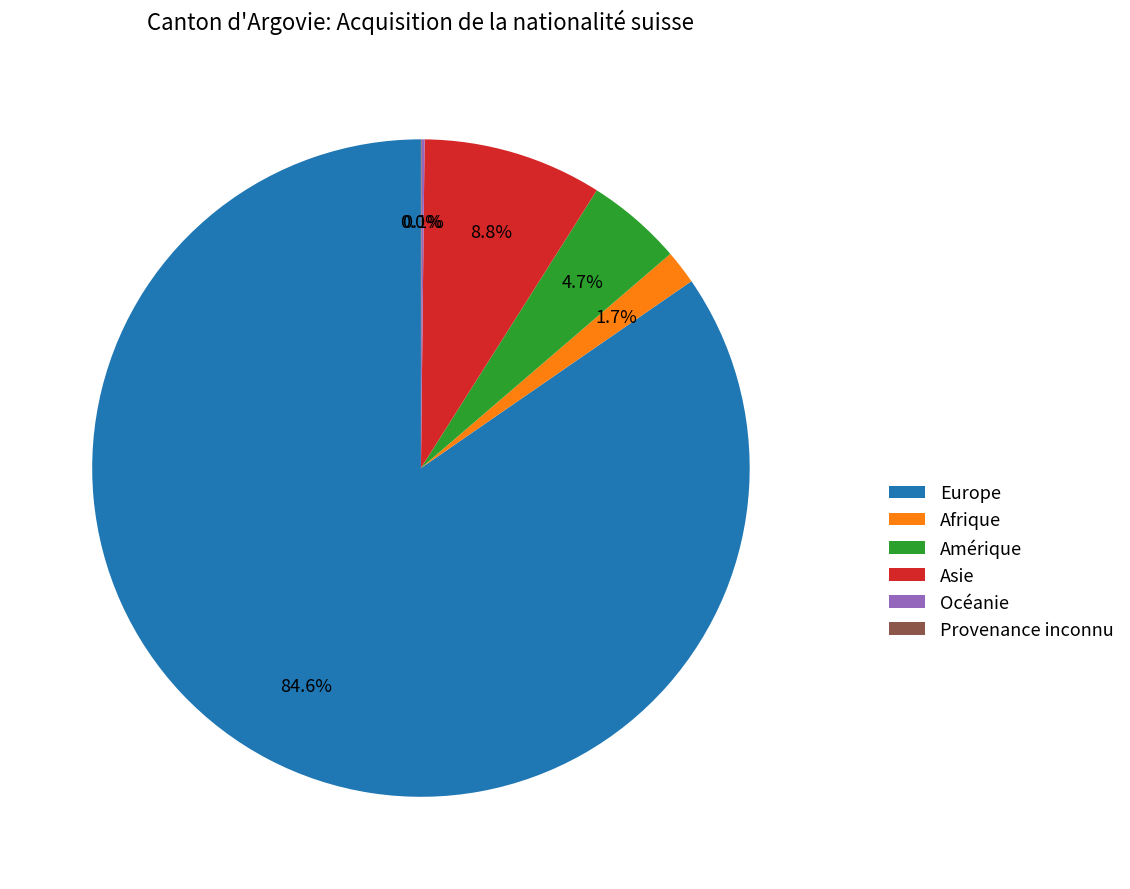

What portion of the pie excludes Amérique?

95.3%